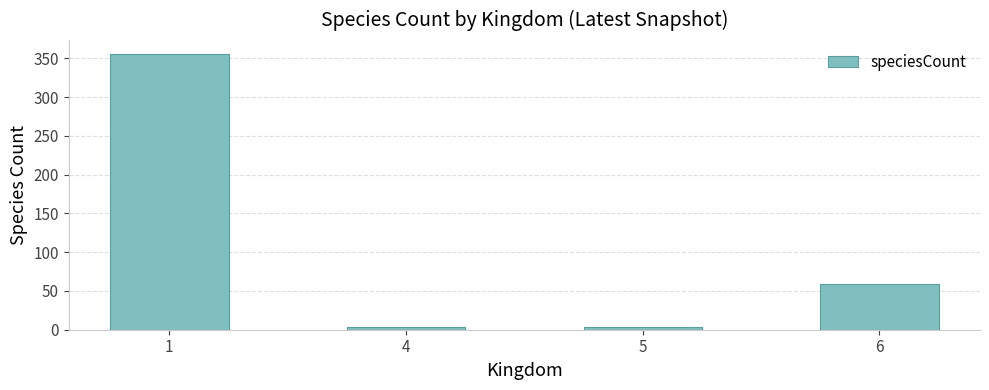

What is the greatest value displayed?

356